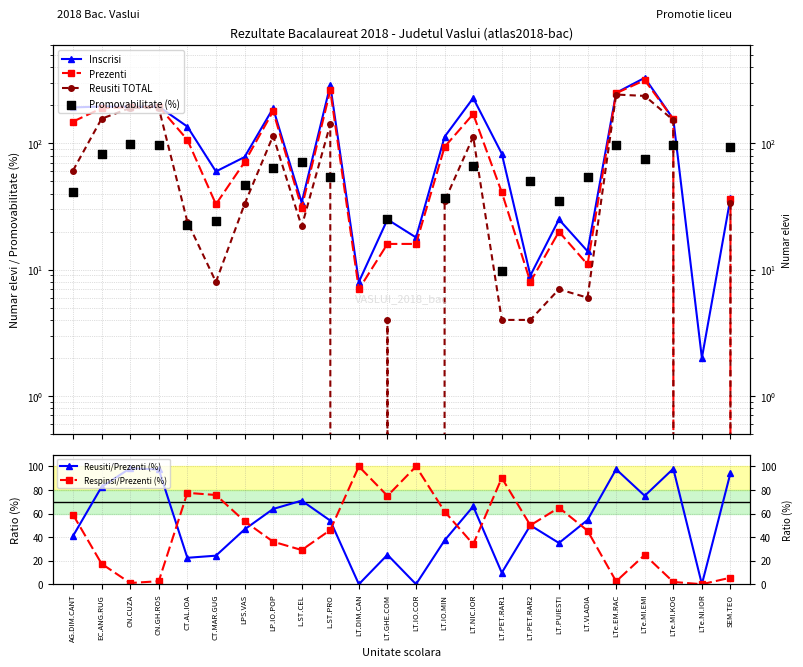

Which series has the widest spread of Y values?

Inscrisi